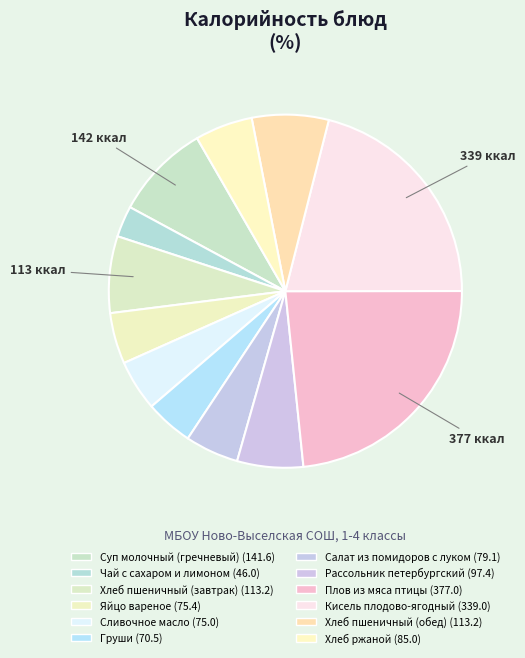

How many segments does this pie chart have?

12